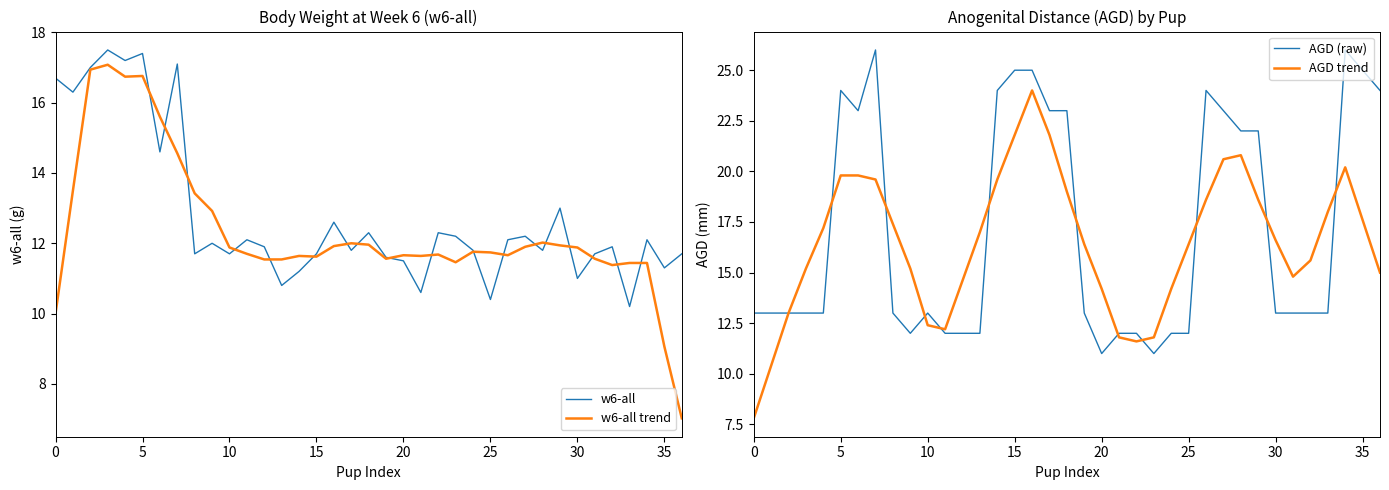

Which series has the largest range (max minus min)?

AGD trend